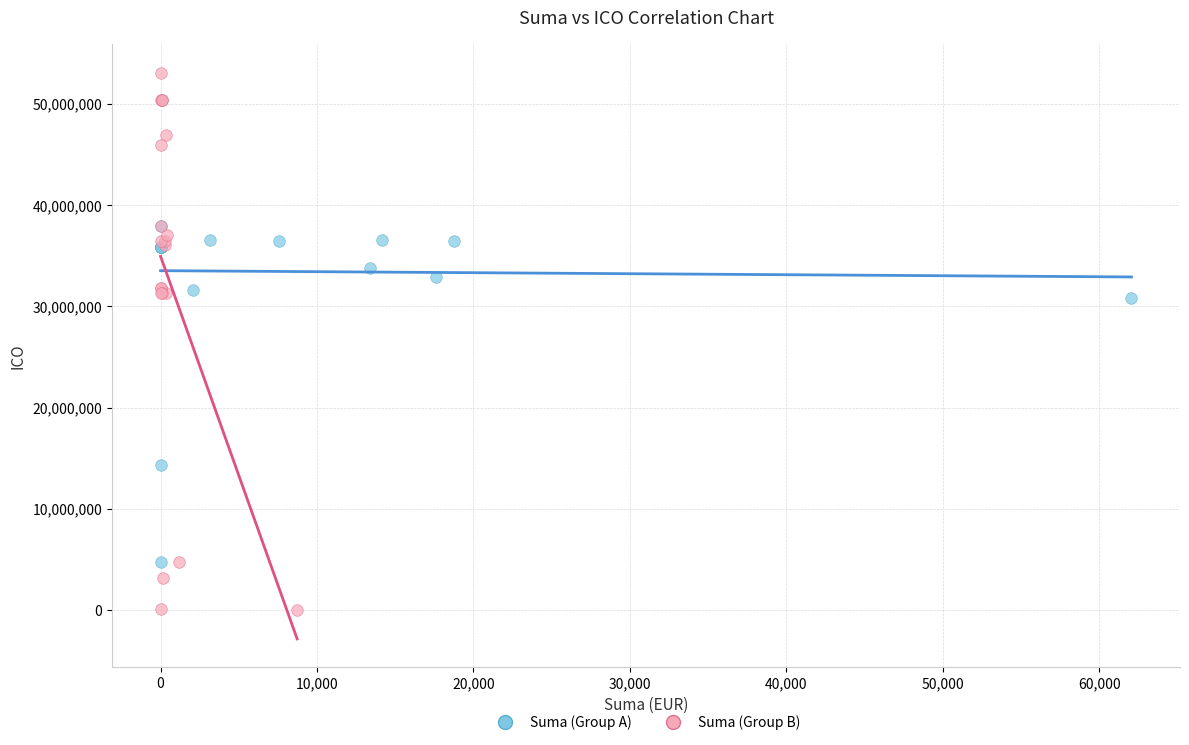

Which series has the largest Y range (max minus min)?

Suma (Group B)